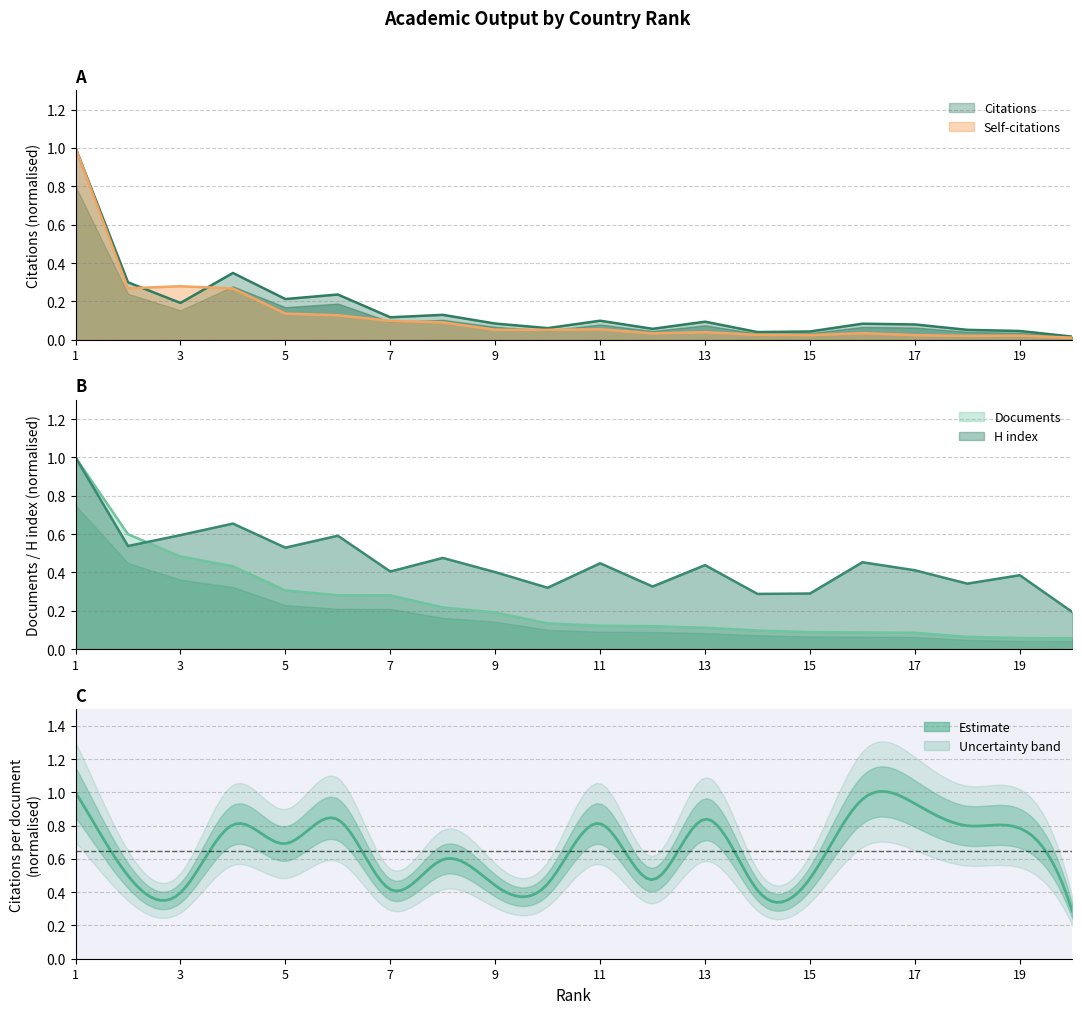

Which category has the highest value in the Documents series?

1